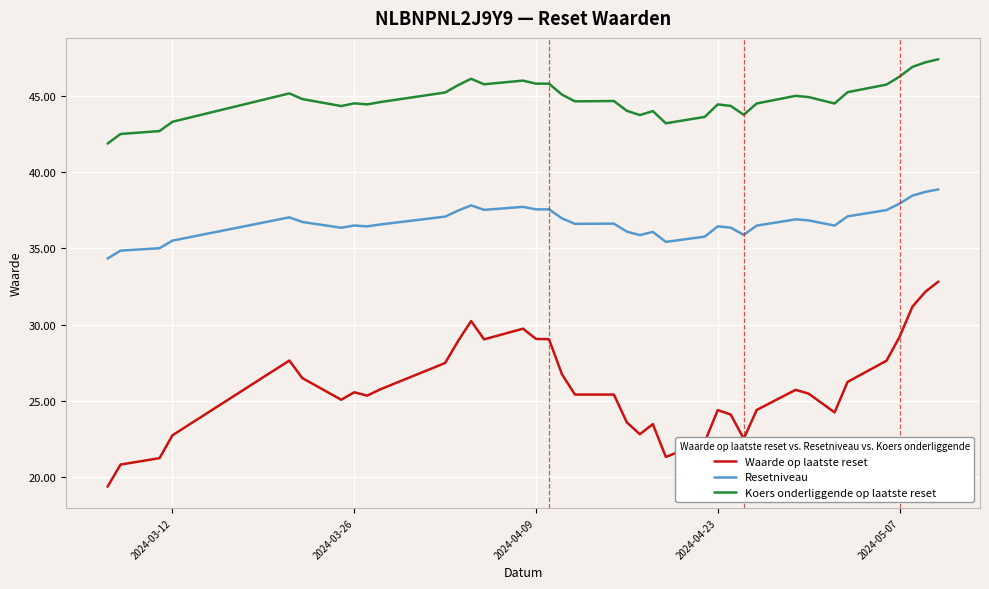

True or false: Koers onderliggende op laatste reset and Waarde op laatste reset cross at least once.

False